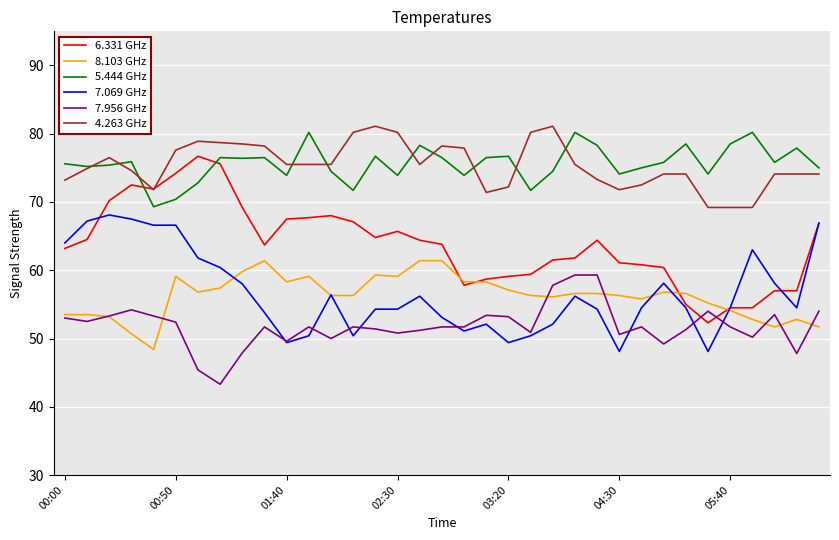

What is the average value of the 6.331 GHz series?

63.8